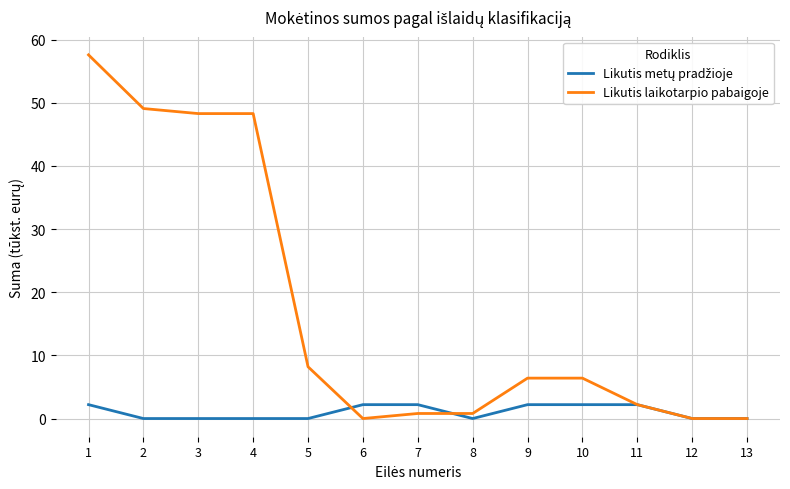

The Likutis laikotarpio pabaigoje series shows 0.0 at 6. True or false?

True